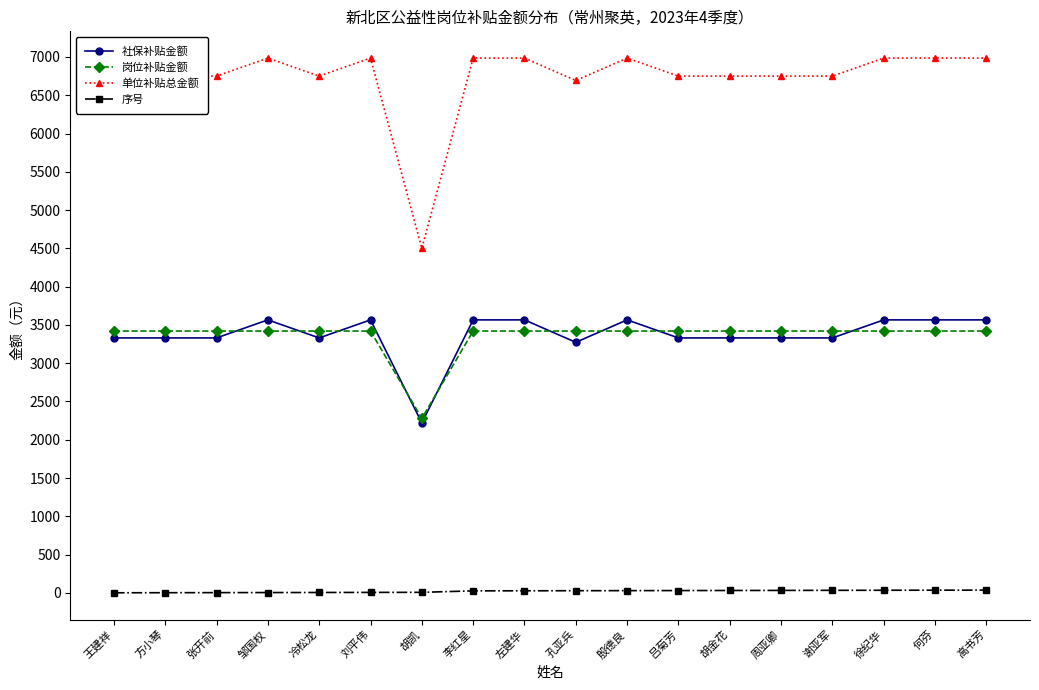

At which label does 单位补贴总金额 reach its minimum?

胡凯